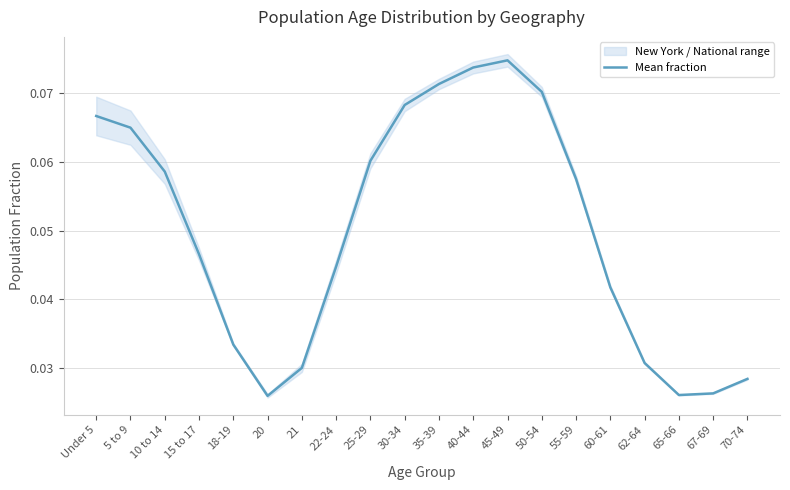

List the labels in order of value, smallest first.

20, 65-66, 67-69, 70-74, 21, 62-64, 18-19, 60-61, 22-24, 15 to 17, 55-59, 10 to 14, 25-29, 5 to 9, Under 5, 30-34, 50-54, 35-39, 40-44, 45-49